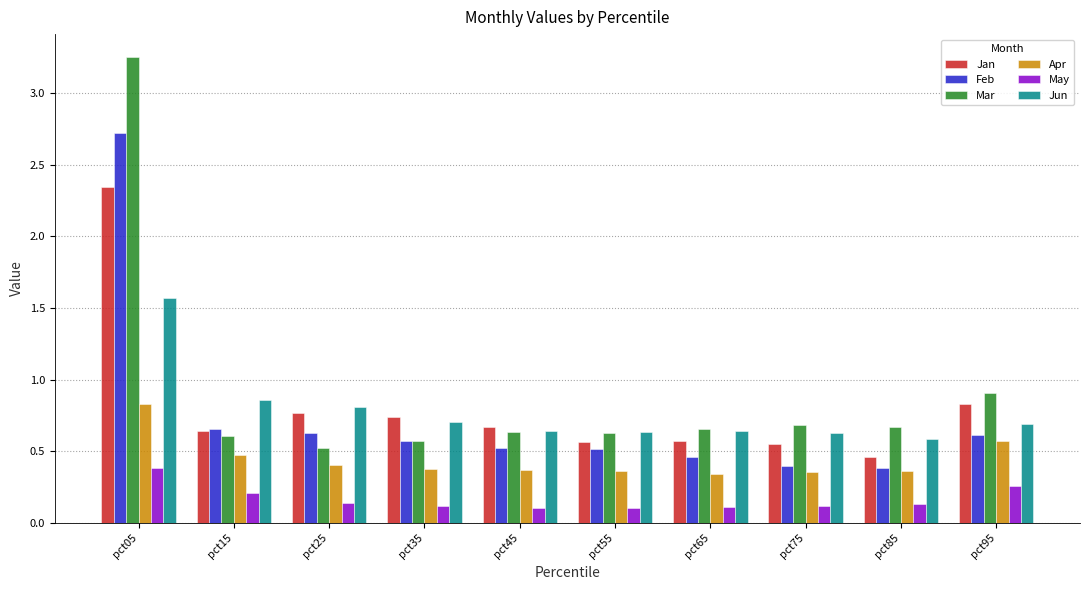

At which category does the chart reach its peak across all series?

pct05